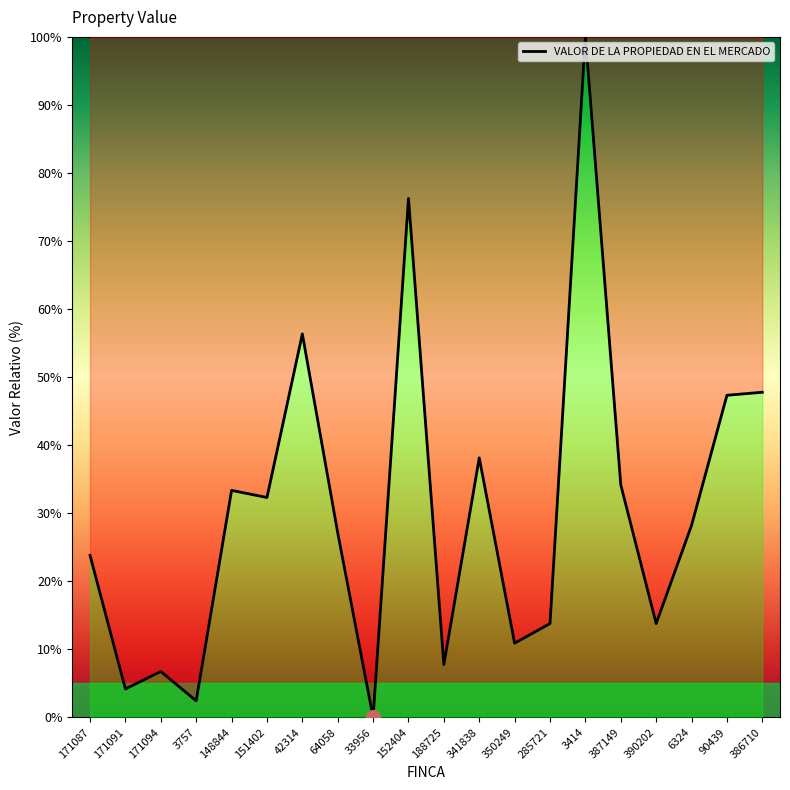

True or false: the data shows 8.0 at 64058.

False